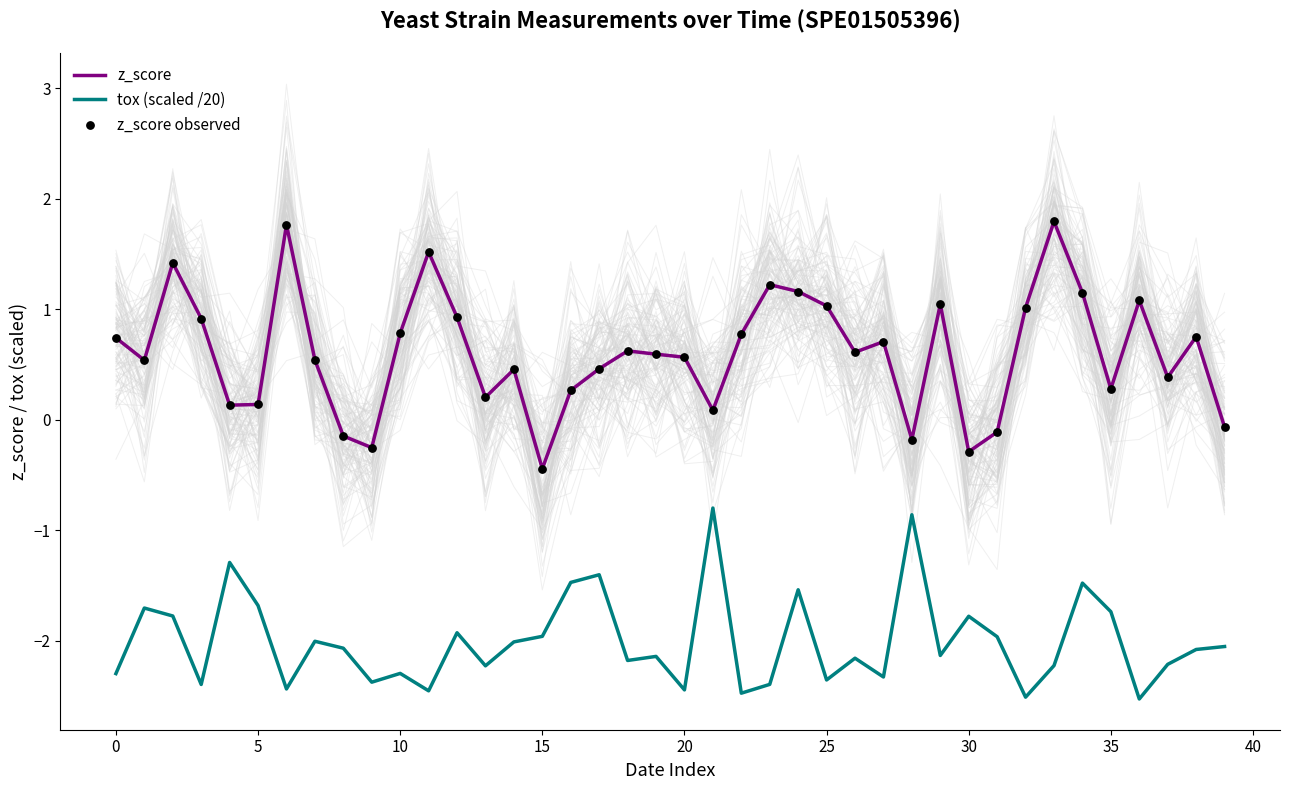

Which series reaches the minimum Y coordinate?

tox (scaled /20)